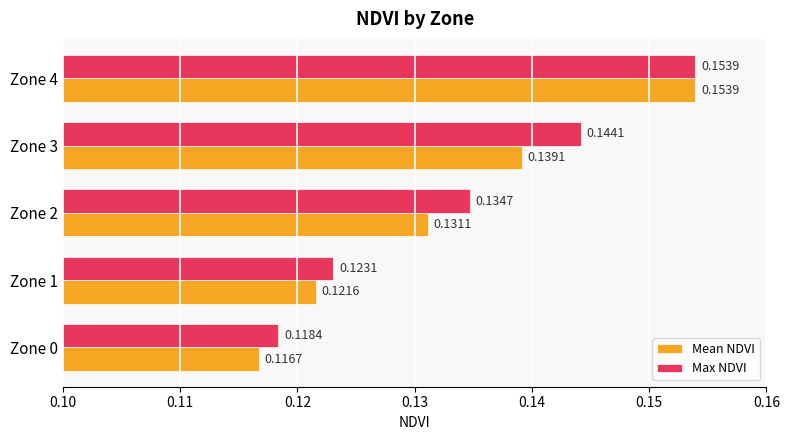

How many Mean NDVI values are between 0 and 1?

5